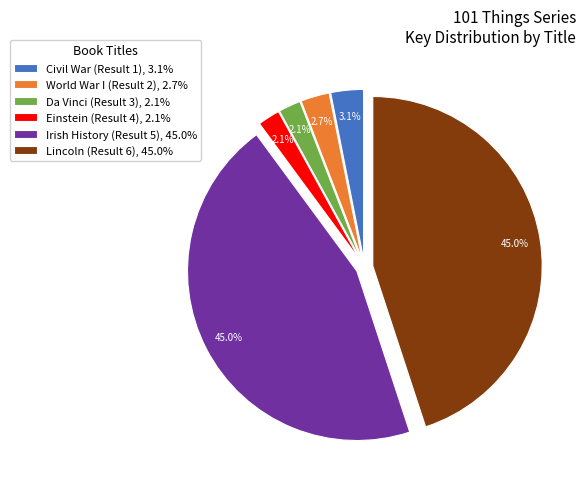

Count the number of slices in the pie.

6